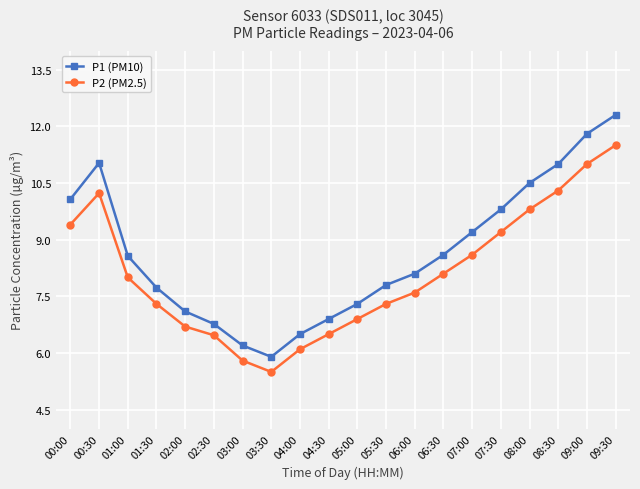

What are all the series names shown in the legend?

P1 (PM10), P2 (PM2.5)